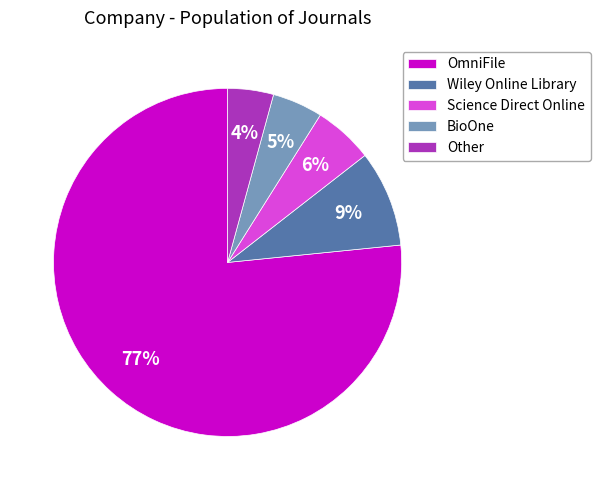

To the nearest percent, what portion does Science Direct Online represent?

6%